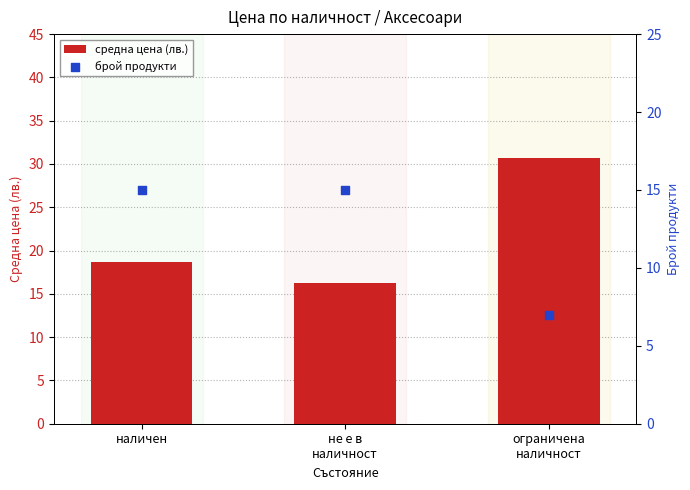

Is the value of средна цена (лв.) at наличен greater than the value of брой продукти at ограничена
наличност?

Yes